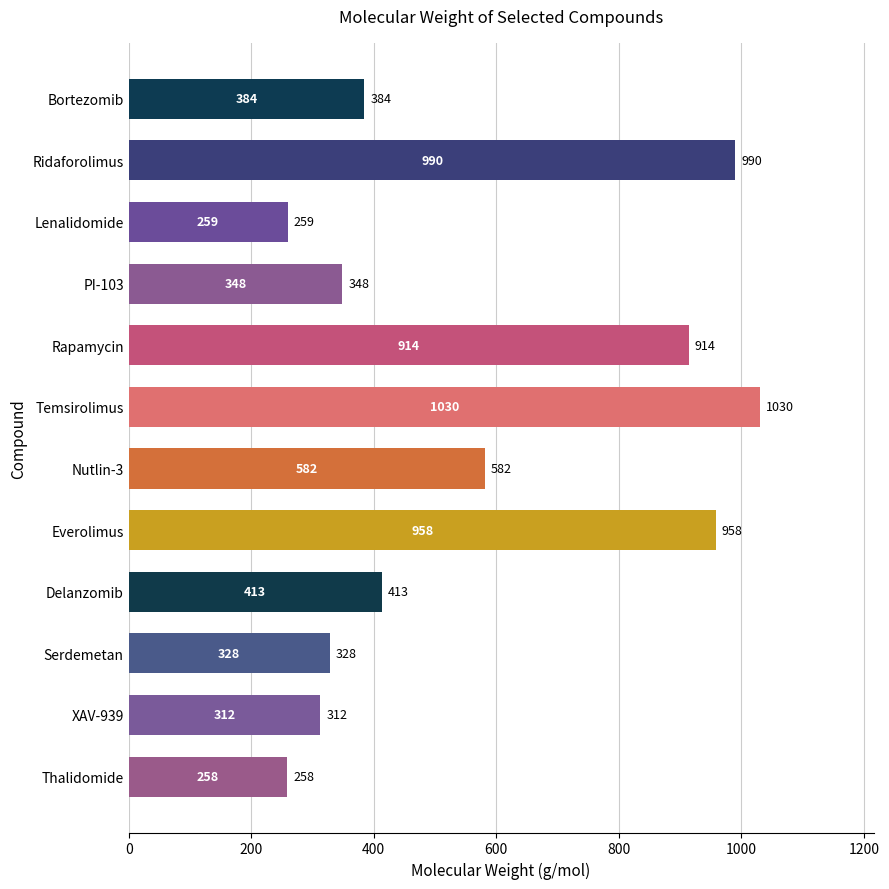

How many data points are above 413?

6